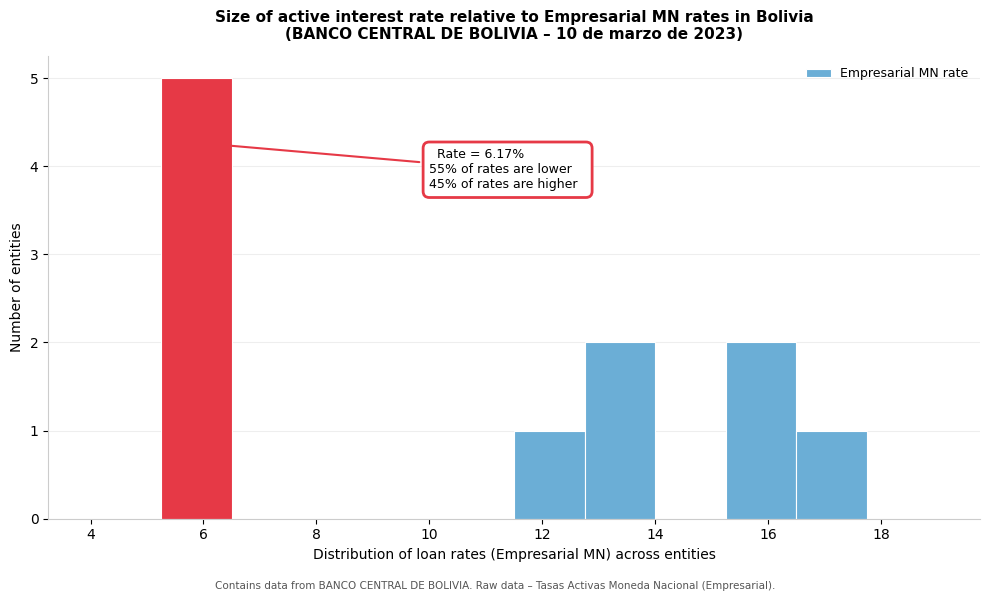

Over which range of the x-axis is the bar tallest?

5.25 to 6.50